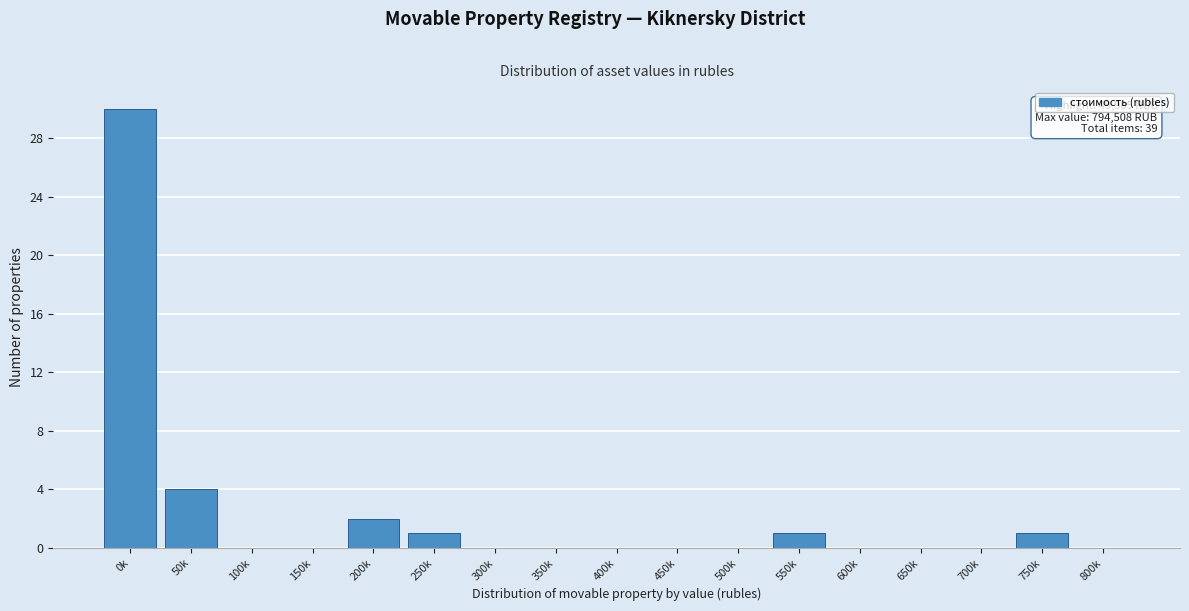

Reading left to right, what are all the values shown in this chart?

0k=30	50k=4	100k=0	150k=0	200k=2	250k=1	300k=0	350k=0	400k=0	450k=0	500k=0	550k=1	600k=0	650k=0	700k=0	750k=1	800k=0